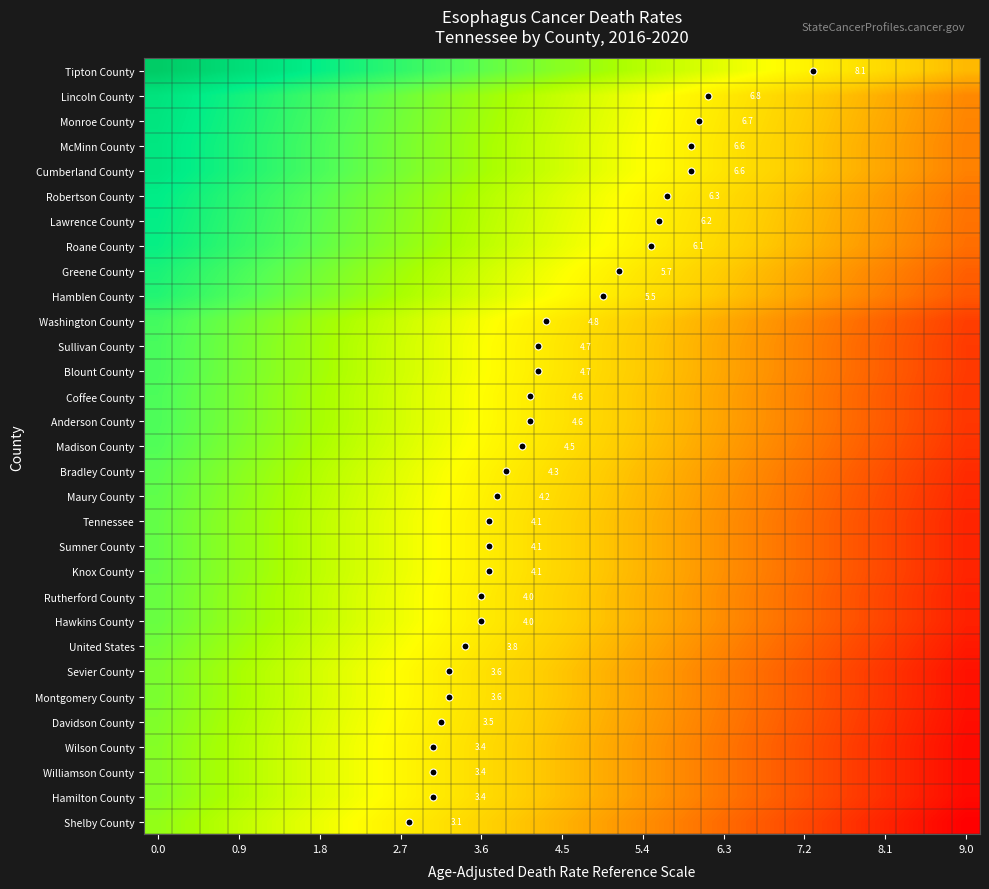

What is the difference between the highest and lowest values at 23?

5.0